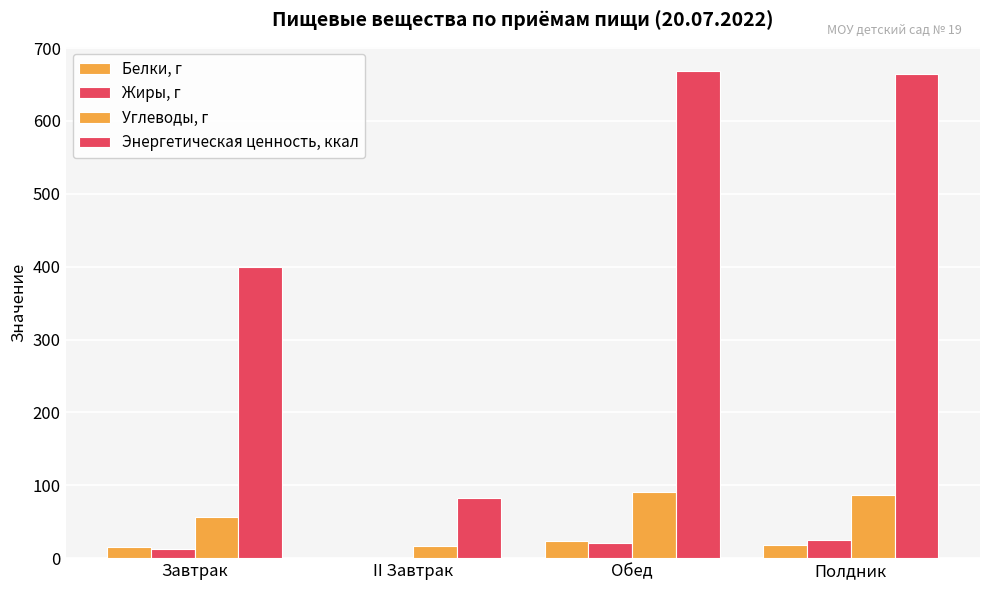

How many data points in Белки, г are above 17?

2